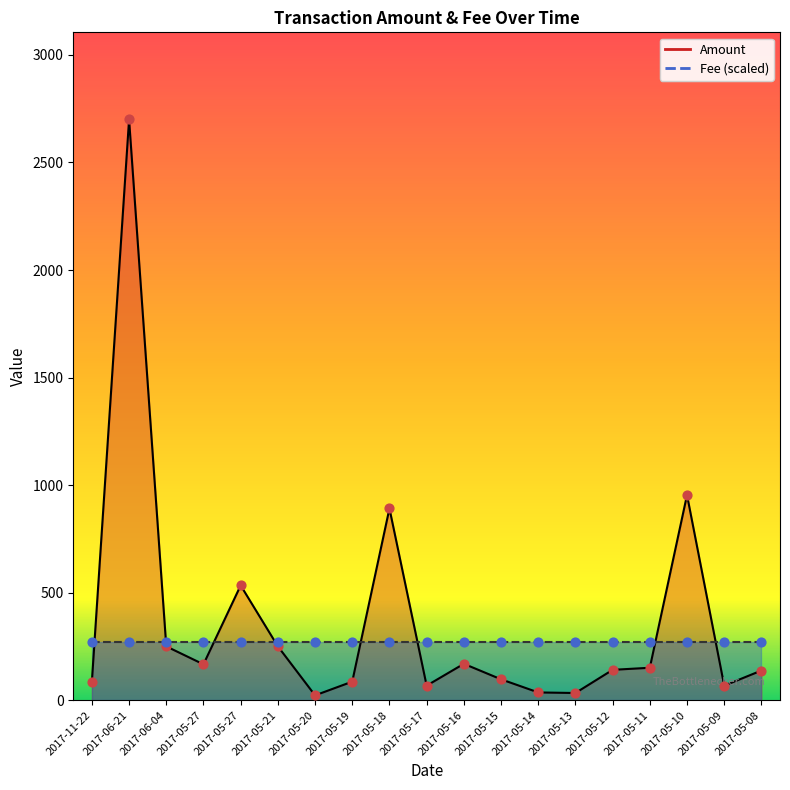

Which has a higher value, 2017-05-09 or 2017-11-22?

2017-11-22